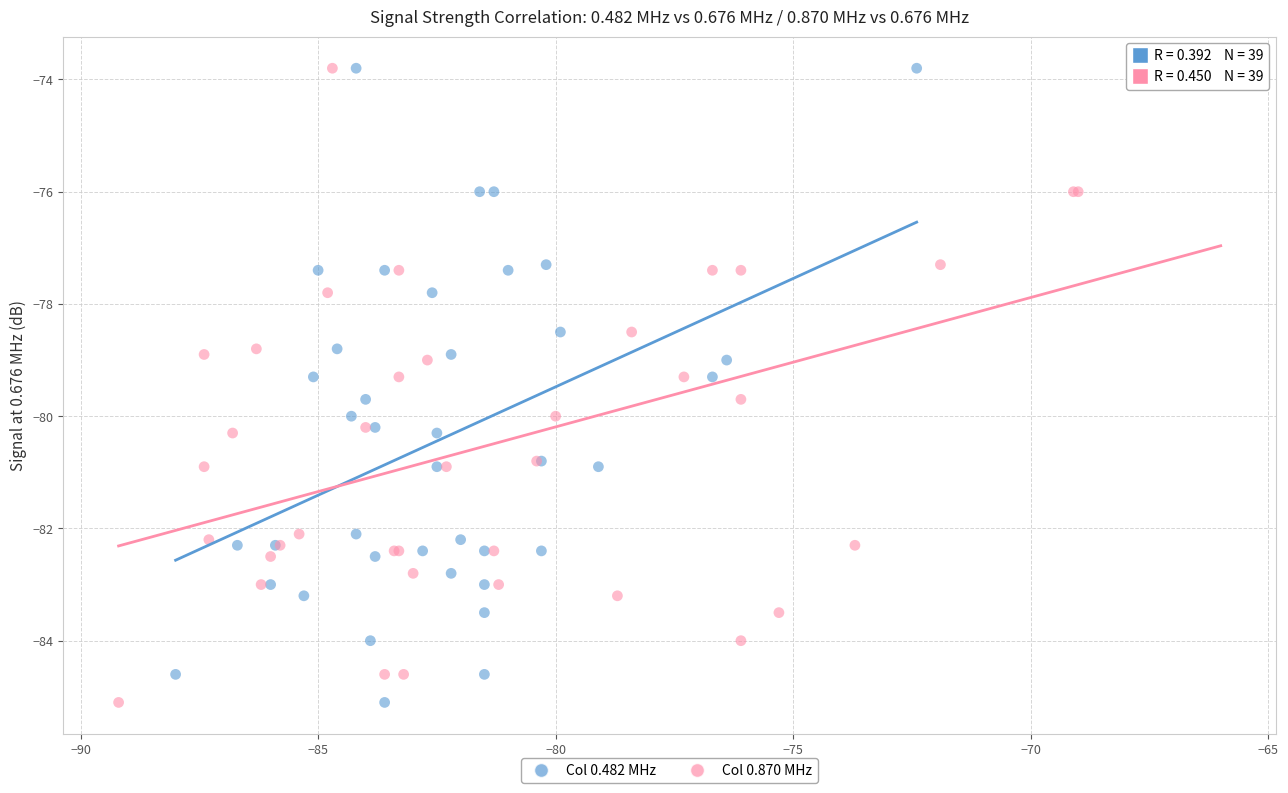

What are all the series names shown in the legend?

Col 0.482 MHz, Col 0.870 MHz